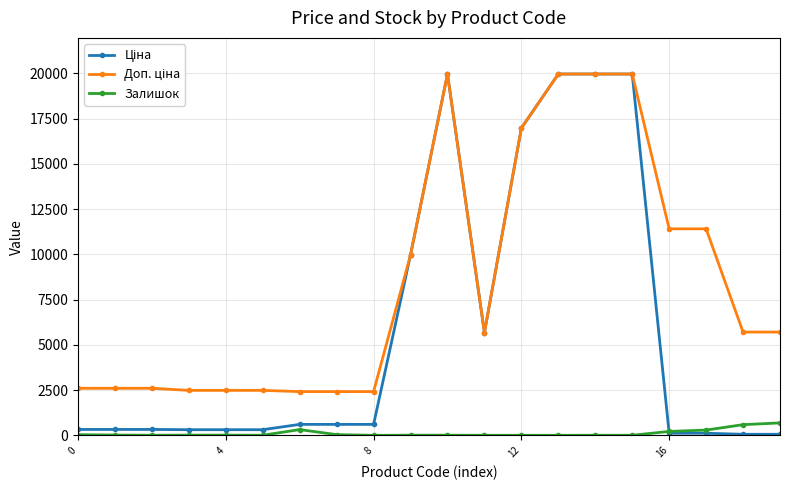

At how many categories does at least one series exceed 1382?

20